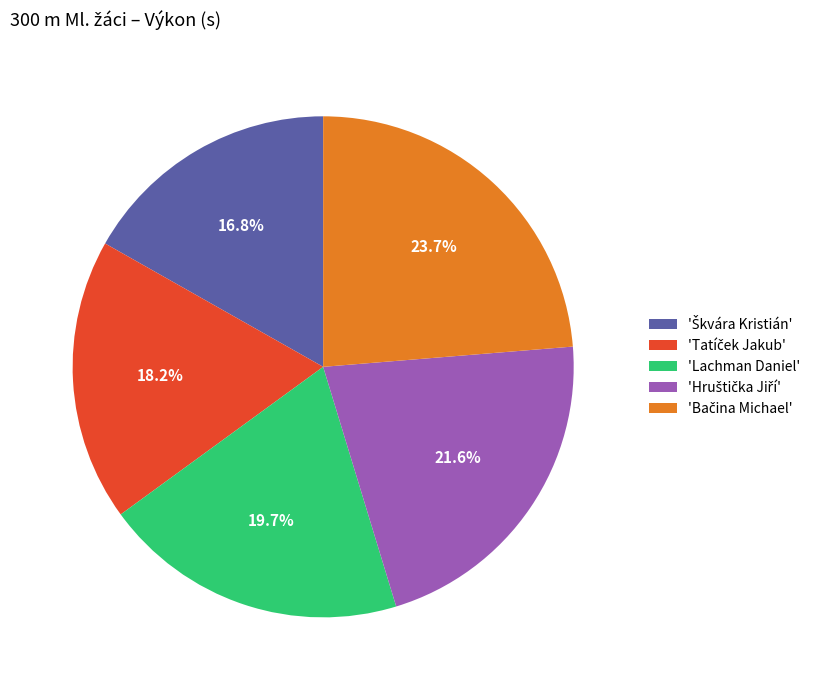

Does any single category account for the majority?

No